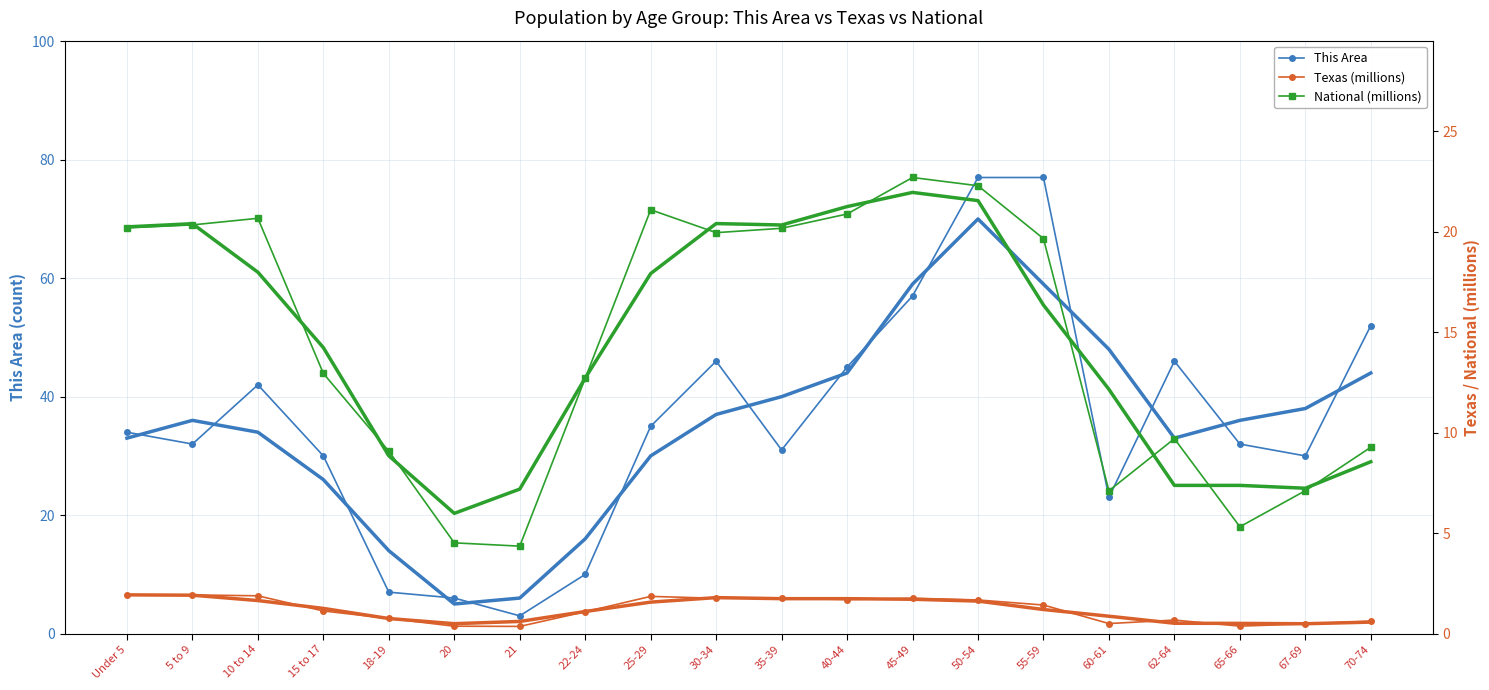

Is it true that Texas (millions) equals 2.5 at 10 to 14?

False